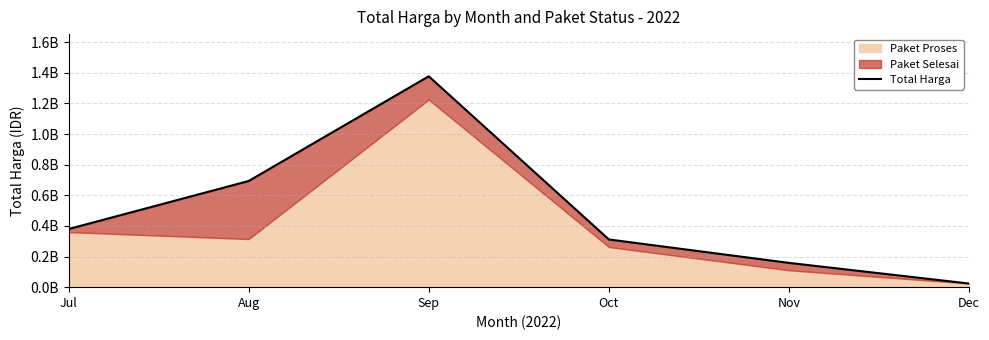

Reading left to right, what are all the values shown in this chart?

379450000	693196780	1377159000	311596150	158529990	23680800